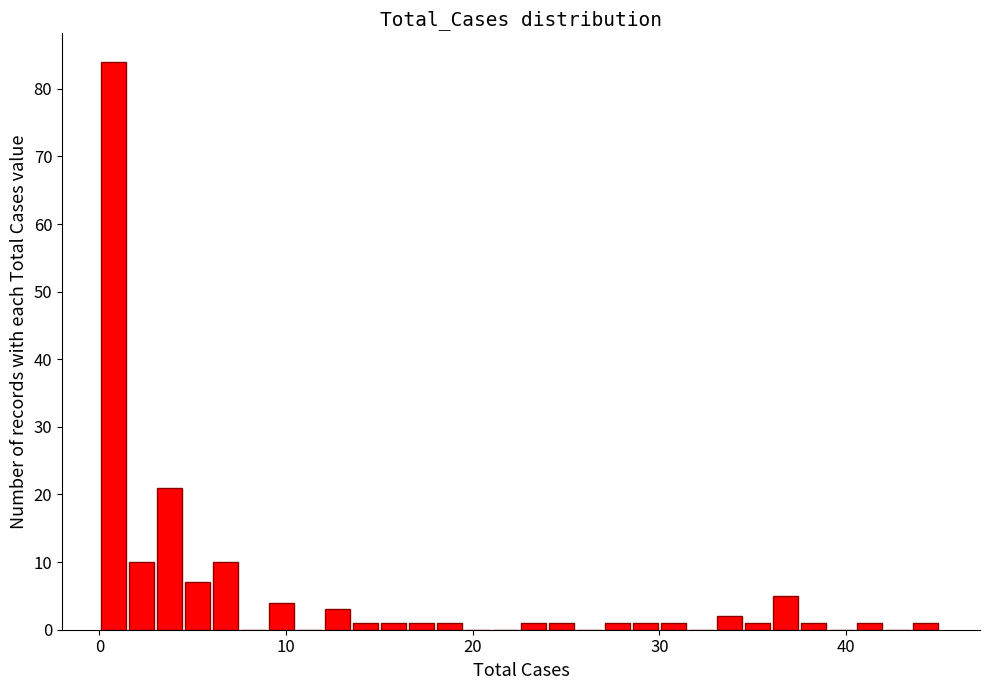

Around what value on the x-axis is the tallest bar? Give the approximate position of its centre, as read against the axis.

1